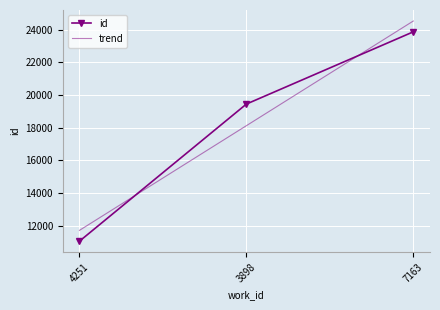

Where is the data nearest to the value 17455?

3898